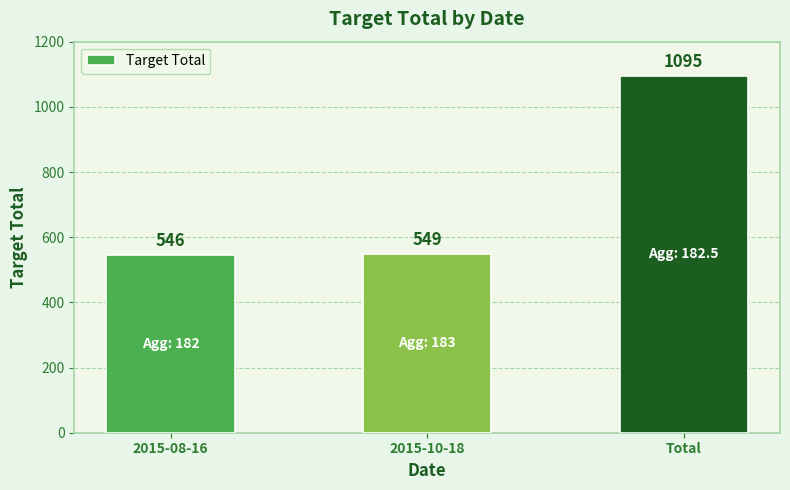

Is it true that the value at 2015-10-18 is 549?

True